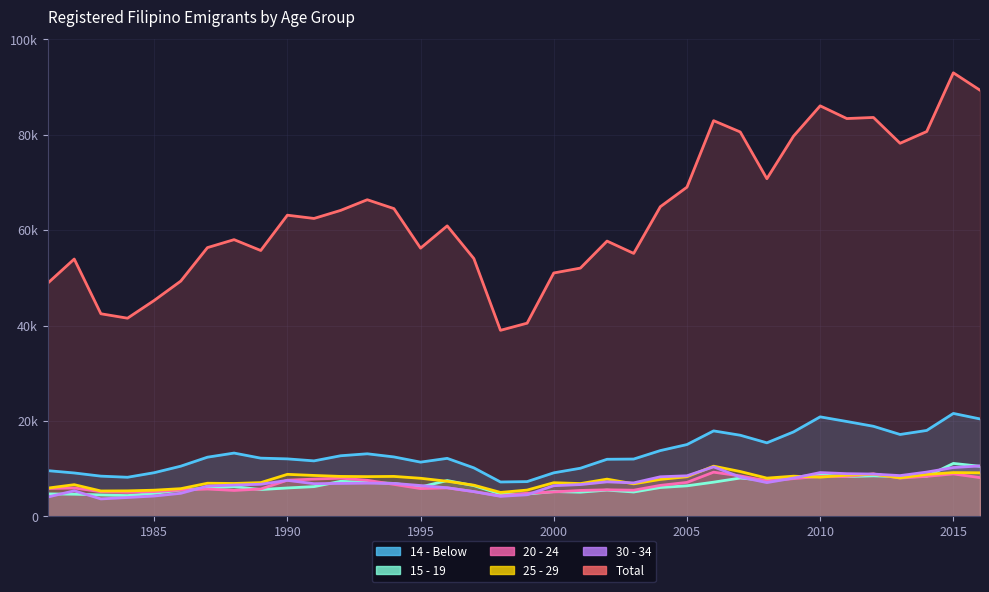

Reading left to right, extract all data points from this chart.

14 - Below: 1981=9588	1982=9100	1983=8433	1984=8199	1985=9154	1986=10524	1987=12407	1988=13271	1989=12207	1990=12053	1991=11634	1992=12708	1993=13119	1994=12462	1995=11372	1996=12162	1997=10172	1998=7208	1999=7288	2000=9132	2001=10091	2002=11970	2003=12017	2004=13793	2005=15057	2006=17919	2007=17011	2008=15420	2009=17706	2010=20864	2011=19891	2012=18887	2013=17170	2014=18014	2015=21581	2016=20430
15 - 19: 1981=4712	1982=4650	1983=4498	1984=4359	1985=4822	1986=5520	1987=5941	1988=6237	1989=5620	1990=5954	1991=6235	1992=7347	1993=7141	1994=6904	1995=6158	1996=7507	1997=6444	1998=4692	1999=4678	2000=5194	2001=5070	2002=5503	2003=5107	2004=6048	2005=6404	2006=7169	2007=8036	2008=7516	2009=8246	2010=8683	2011=8346	2012=8493	2013=8309	2014=8401	2015=11102	2016=10500
20 - 24: 1981=5846	1982=5956	1983=5164	1984=5035	1985=5196	1986=5512	1987=5733	1988=5440	1989=5735	1990=7582	1991=7813	1992=8014	1993=7563	1994=6707	1995=5826	1996=5977	1997=5190	1998=4283	1999=4849	2000=5123	2001=5432	2002=5568	2003=5483	2004=6499	2005=7122	2006=9267	2007=8484	2008=7443	2009=7907	2010=8388	2011=8365	2012=8898	2013=8029	2014=8396	2015=8902	2016=8127
25 - 29: 1981=5919	1982=6643	1983=5323	1984=5348	1985=5489	1986=5809	1987=6946	1988=6899	1989=7076	1990=8810	1991=8579	1992=8375	1993=8332	1994=8376	1995=7987	1996=7359	1997=6542	1998=5022	1999=5513	2000=7056	2001=6877	2002=7806	2003=6822	2004=7748	2005=8309	2006=10524	2007=9404	2008=8019	2009=8423	2010=8218	2011=8629	2012=8847	2013=8060	2014=8790	2015=9178	2016=9134
30 - 34: 1981=4048	1982=5357	1983=3659	1984=3956	1985=4264	1986=4836	1987=6359	1988=6561	1989=6731	1990=7546	1991=6855	1992=6908	1993=6967	1994=6911	1995=6463	1996=5999	1997=5192	1998=4202	1999=4531	2000=6434	2001=6665	2002=7238	2003=7023	2004=8298	2005=8508	2006=10383	2007=8233	2008=7084	2009=8022	2010=9179	2011=8952	2012=8867	2013=8546	2014=9284	2015=10238	2016=10579
Total: 1981=48867	1982=53953	1983=42481	1984=41551	1985=45269	1986=49338	1987=56350	1988=58020	1989=55745	1990=63149	1991=62464	1992=64154	1993=66390	1994=64531	1995=56242	1996=60913	1997=54059	1998=39009	1999=40507	2000=51031	2001=52054	2002=57720	2003=55137	2004=64924	2005=69028	2006=82967	2007=80599	2008=70800	2009=79718	2010=86075	2011=83410	2012=83640	2013=78228	2014=80689	2015=92998	2016=89354